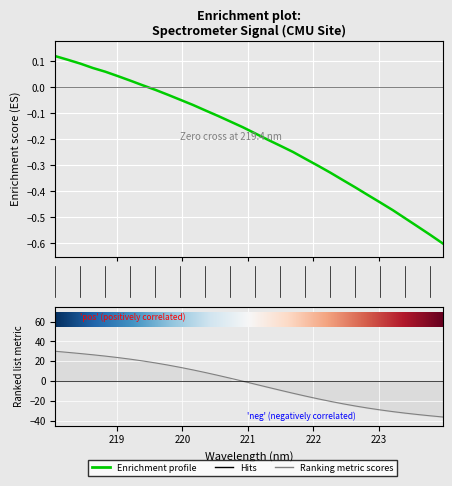

Which has a higher value, 223.0264 or 218.0596?

218.0596